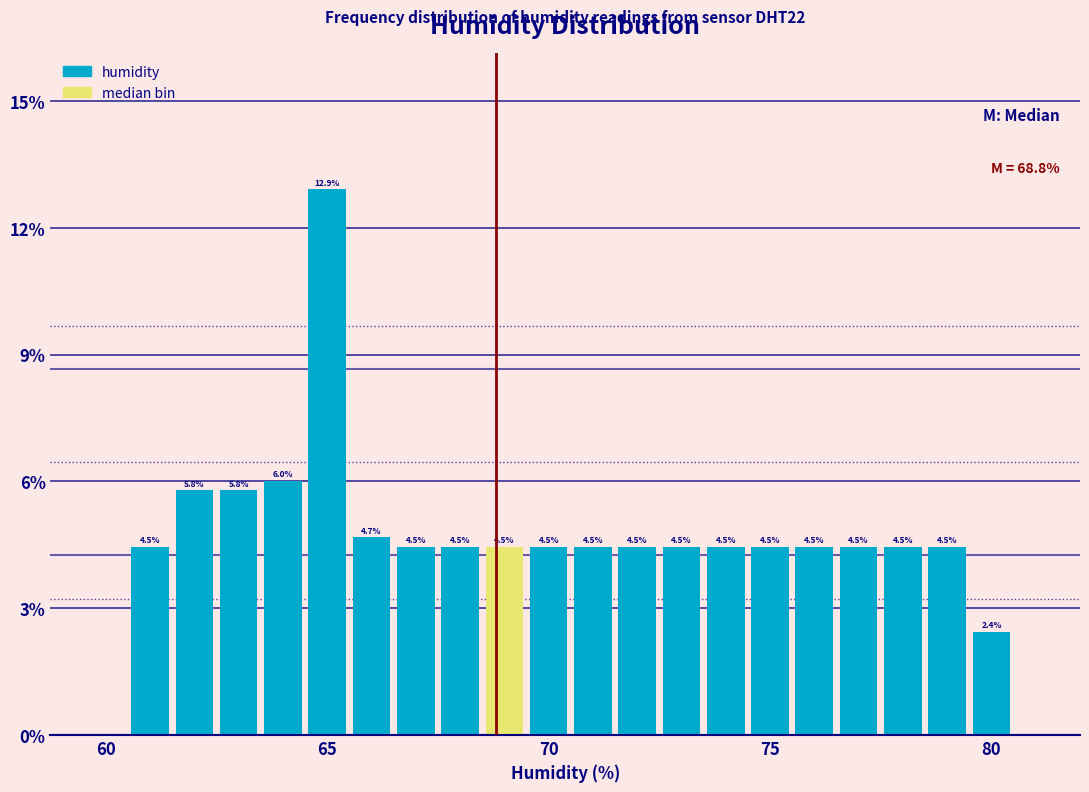

Read against the x-axis, roughly where is the centre of the tallest bar?

65.0